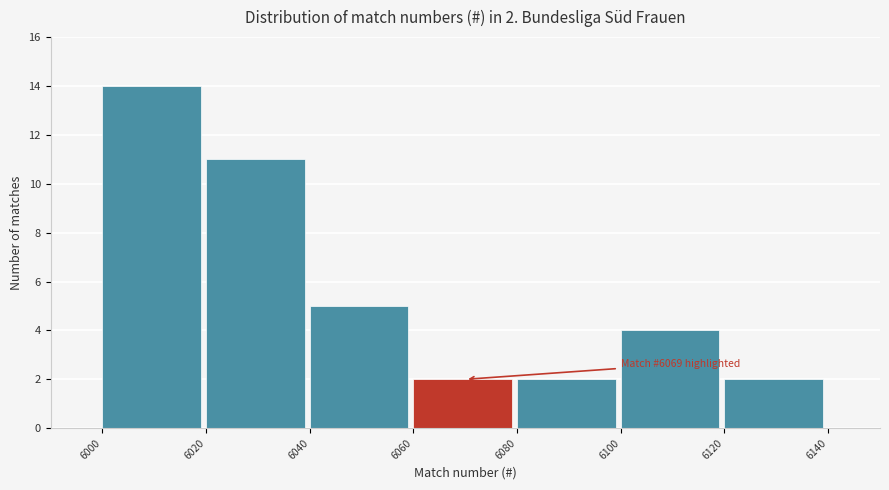

Which range on the x-axis has the tallest bar?

6000 to 6020